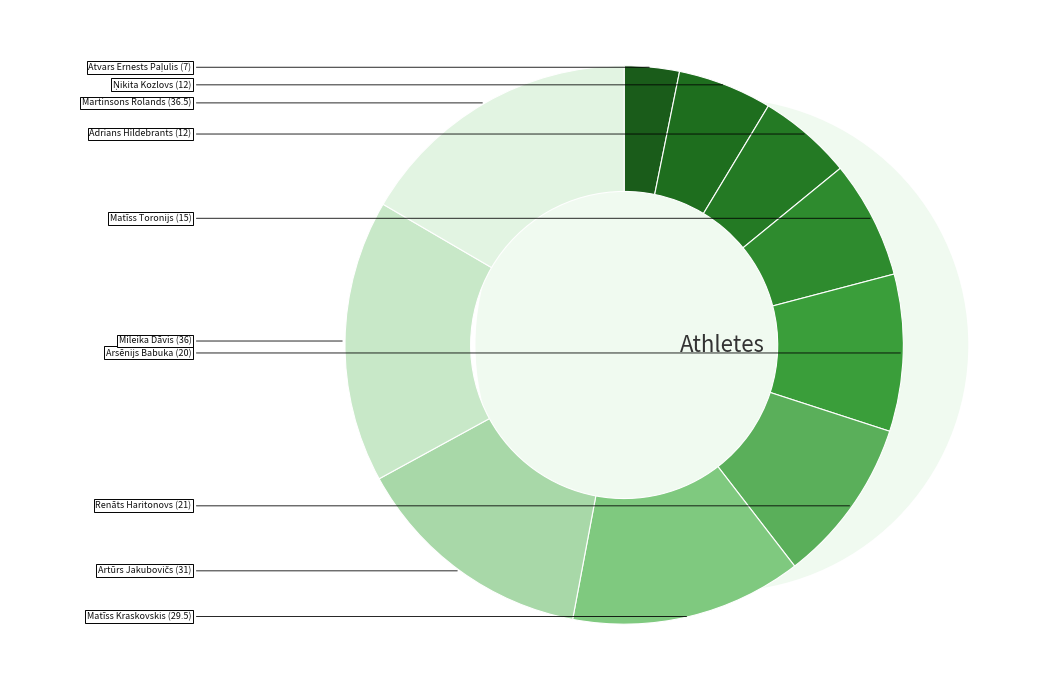

Rank the categories by value from lowest to highest.

Atvars Ernests Paļulis, Ņikita Kozlovs, Adrians Hildebrants, Matīss Toronijs, Arsēnijs Babuka, Renāts Haritonovs, Matīss Kraskovskis, Artūrs Jakubovičs, Mileika Dāvis, Martinsons Rolands